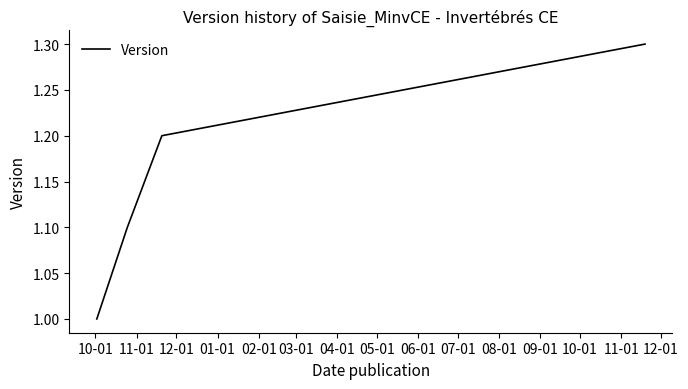

How many lines are shown in the chart?

1